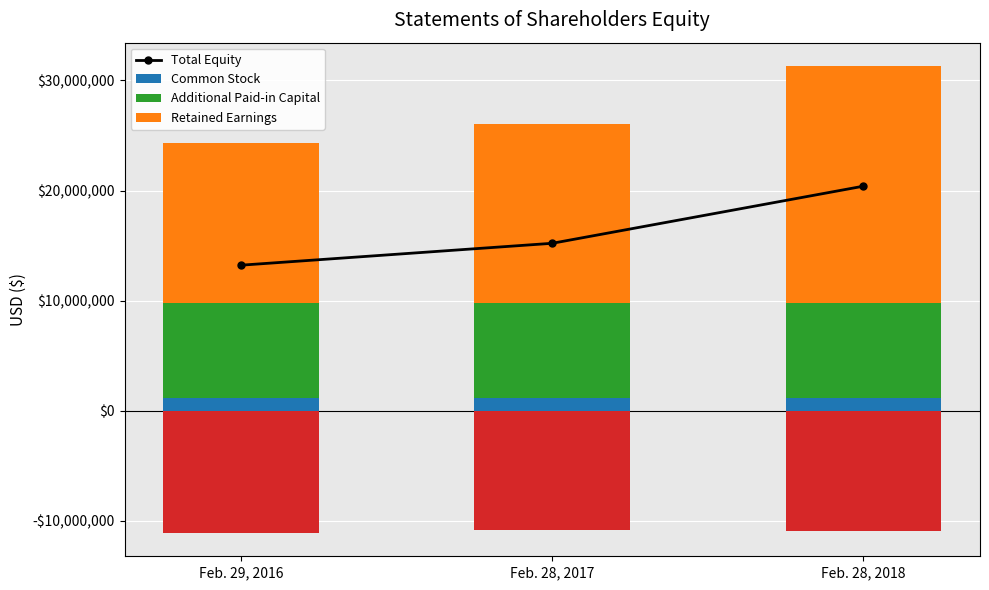

What is the label of the 2nd bar from the left?

Feb. 28, 2017